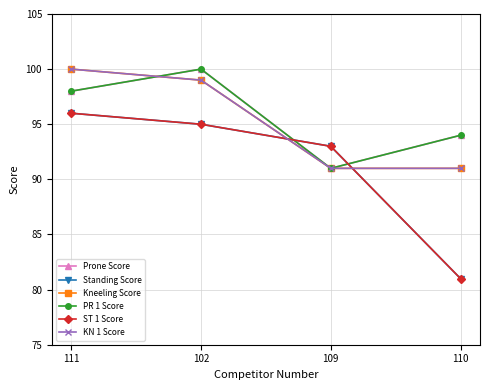

Which series changed the most between 111 and 102?

Prone Score